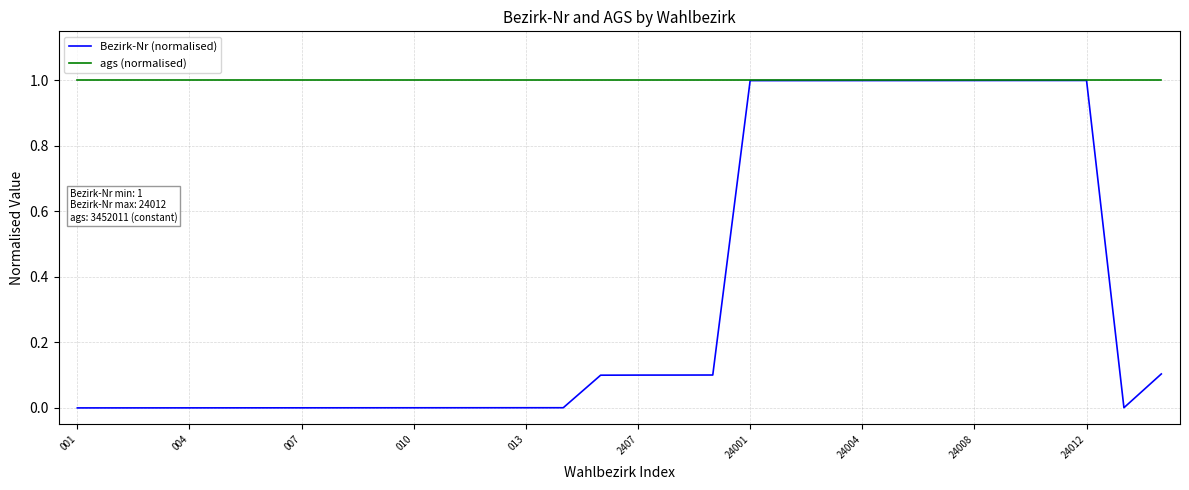

True or false: Bezirk-Nr (normalised) has more than 0 points higher than both neighbors.

True